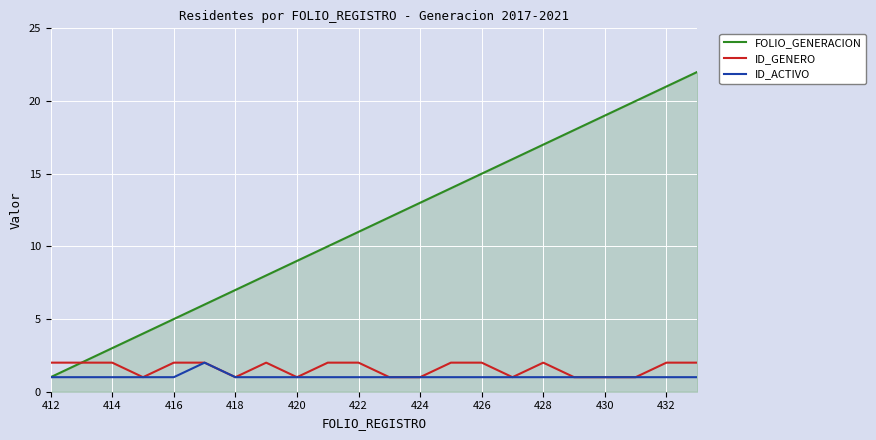

Which series has the largest total across all categories?

FOLIO_GENERACION